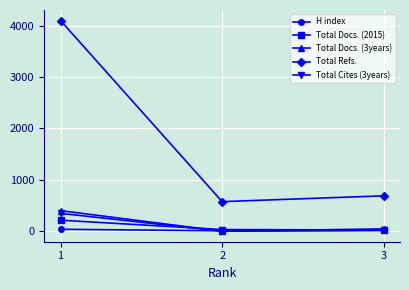

Rank the series by their maximum value, from highest to lowest.

Total Refs., Total Docs. (3years), Total Cites (3years), Total Docs. (2015), H index